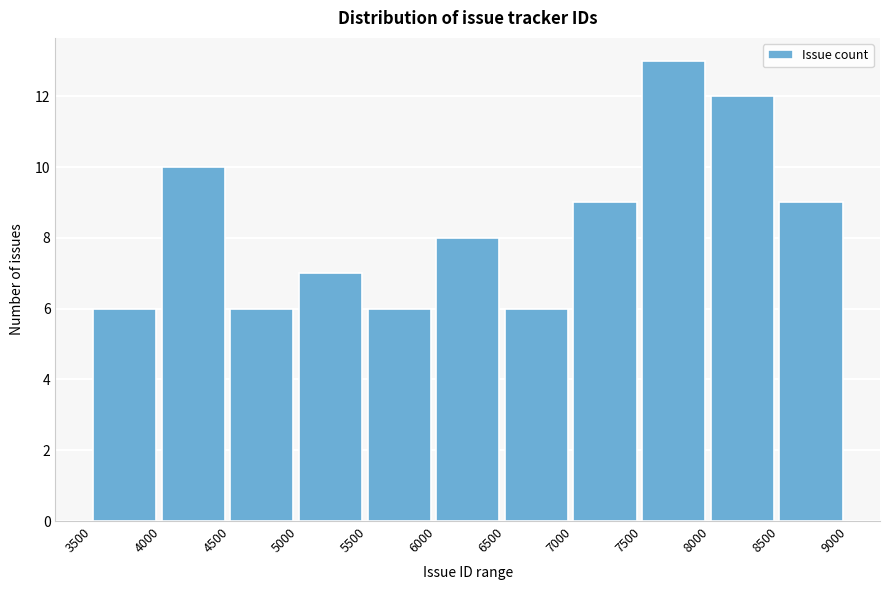

What is the height of the bar covering 3500 to 4000 on the x-axis? The values are not printed on the chart, so give them approximately, as read against the axis.

6